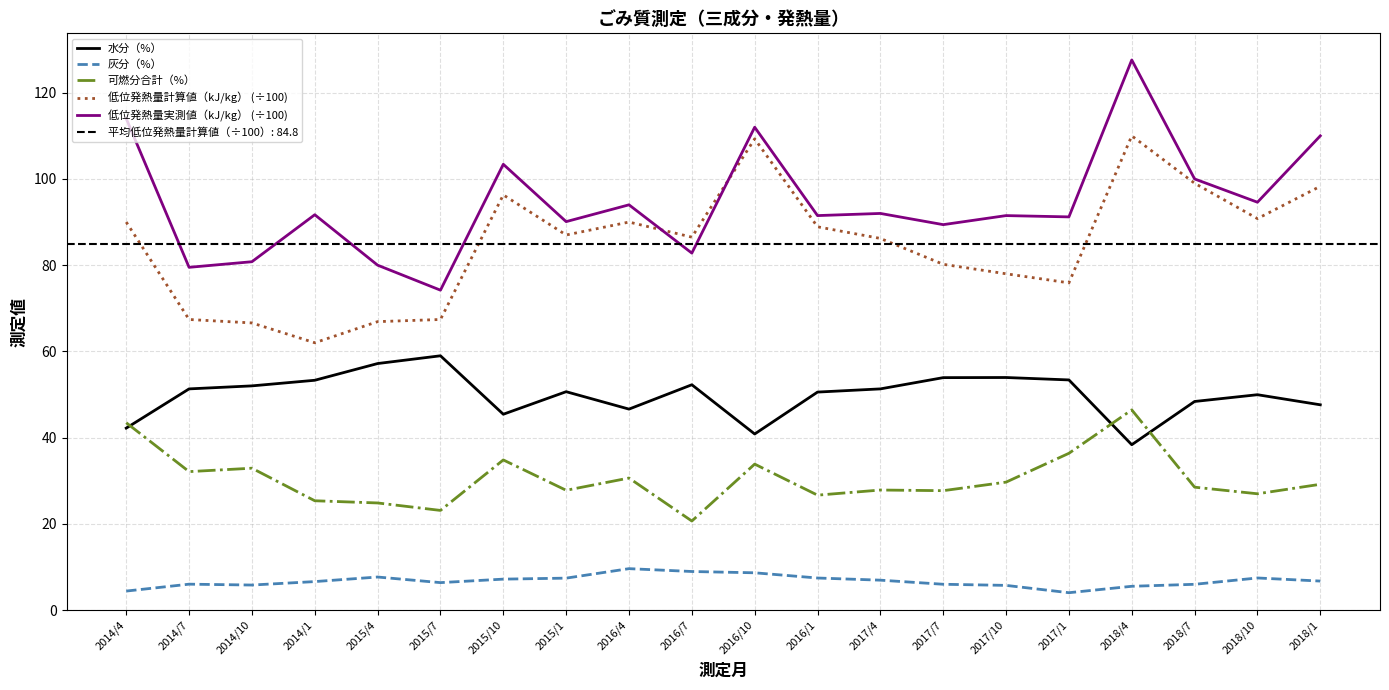

Reading left to right, what are all the values shown in this chart?

水分（%）: 2014/4=42.2	2014/7=51.3	2014/10=52.0	2014/1=53.3	2015/4=57.2	2015/7=59.0	2015/10=45.4	2015/1=50.6	2016/4=46.6	2016/7=52.3	2016/10=40.8	2016/1=50.6	2017/4=51.3	2017/7=53.9	2017/10=53.9	2017/1=53.4	2018/4=38.4	2018/7=48.4	2018/10=50.0	2018/1=47.6
灰分（%）: 2014/4=4.4	2014/7=6.0	2014/10=5.8	2014/1=6.6	2015/4=7.7	2015/7=6.4	2015/10=7.2	2015/1=7.4	2016/4=9.6	2016/7=8.9	2016/10=8.6	2016/1=7.4	2017/4=6.9	2017/7=6.0	2017/10=5.7	2017/1=4.0	2018/4=5.5	2018/7=6.0	2018/10=7.4	2018/1=6.7
可燃分合計（%）: 2014/4=43.5	2014/7=32.1	2014/10=32.9	2014/1=25.4	2015/4=24.8	2015/7=23.1	2015/10=34.8	2015/1=27.8	2016/4=30.6	2016/7=20.6	2016/10=33.9	2016/1=26.6	2017/4=27.8	2017/7=27.7	2017/10=29.7	2017/1=36.4	2018/4=46.4	2018/7=28.5	2018/10=27.0	2018/1=29.2
低位発熱量計算値（kJ/kg） (÷100): 2014/4=90.0	2014/7=67.4	2014/10=66.6	2014/1=62.0	2015/4=66.9	2015/7=67.4	2015/10=96.3	2015/1=87.0	2016/4=90.0	2016/7=86.5	2016/10=109.3	2016/1=88.9	2017/4=86.2	2017/7=80.2	2017/10=78.0	2017/1=75.9	2018/4=110.0	2018/7=99.0	2018/10=90.8	2018/1=98.3
低位発熱量実測値（kJ/kg） (÷100): 2014/4=114.0	2014/7=79.5	2014/10=80.8	2014/1=91.7	2015/4=80.0	2015/7=74.2	2015/10=103.4	2015/1=90.1	2016/4=94.0	2016/7=82.8	2016/10=112.0	2016/1=91.5	2017/4=92.0	2017/7=89.4	2017/10=91.5	2017/1=91.2	2018/4=127.6	2018/7=100.0	2018/10=94.6	2018/1=110.0